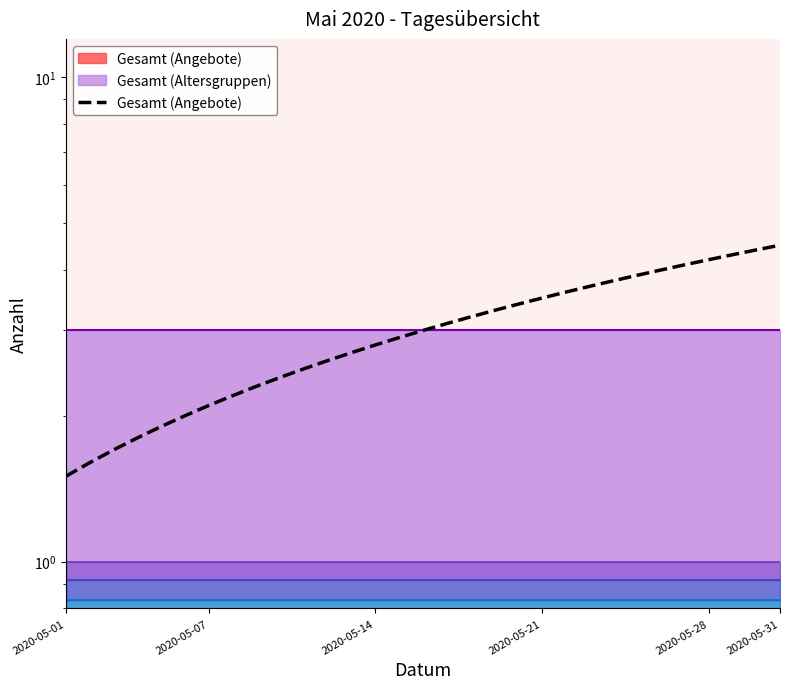

What is the change in value from 7 to 22?

+1.5